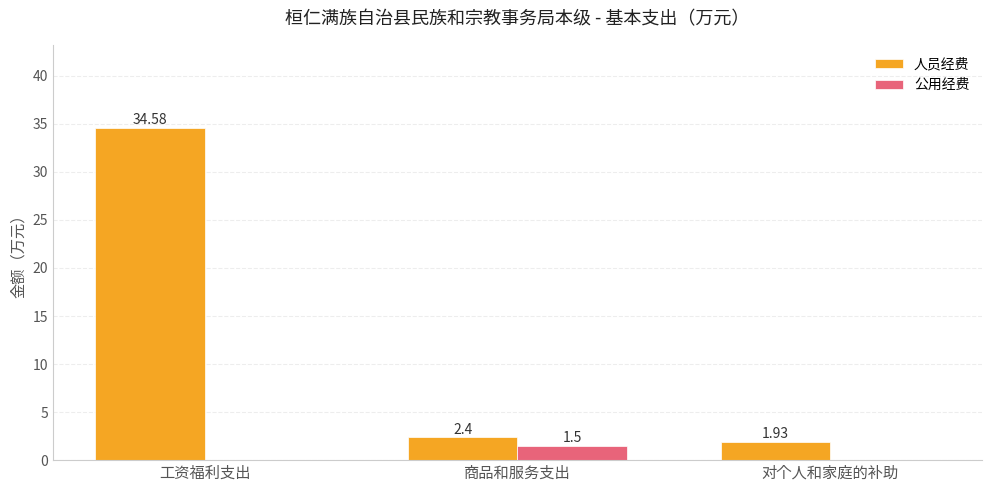

Which series changed the most between 工资福利支出 and 商品和服务支出?

人员经费